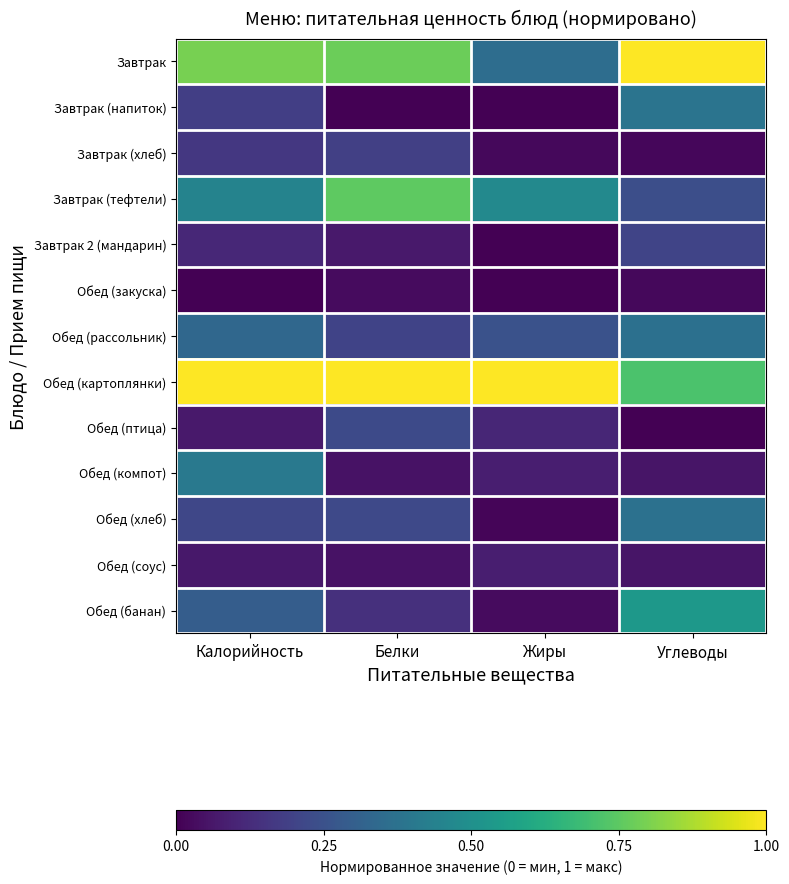

At how many categories does at least one series exceed 0?

4